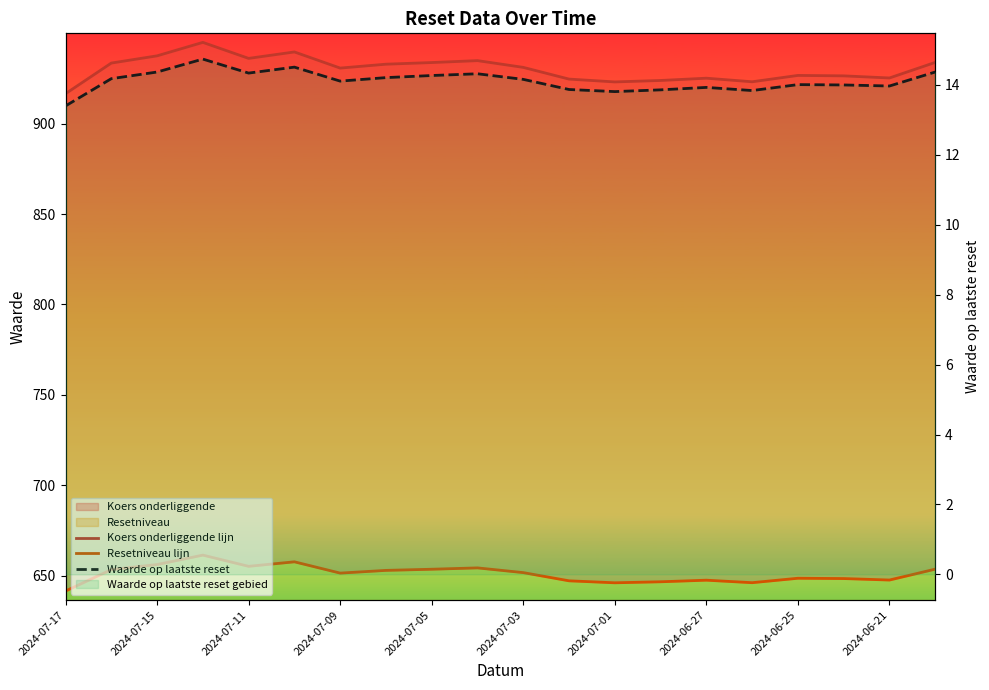

Is it true that Resetniveau lijn equals 219.1 at 15?

False